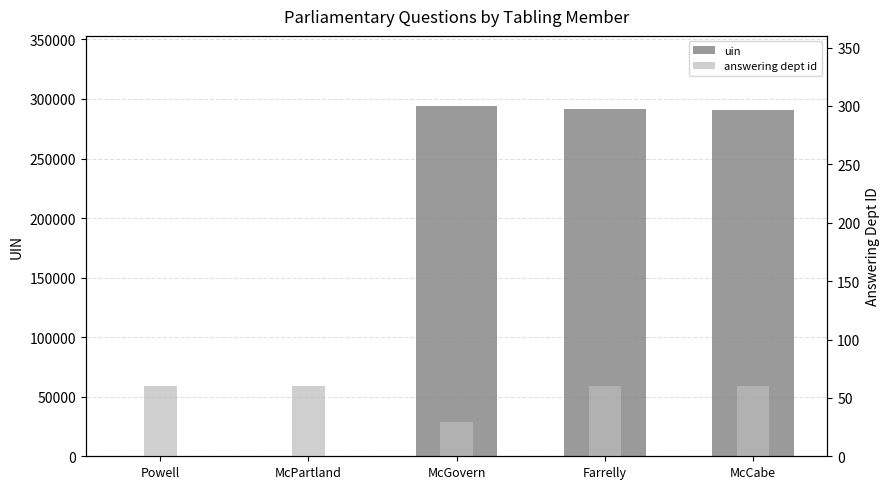

List the series in order of their overall mean, highest first.

uin, answering dept id